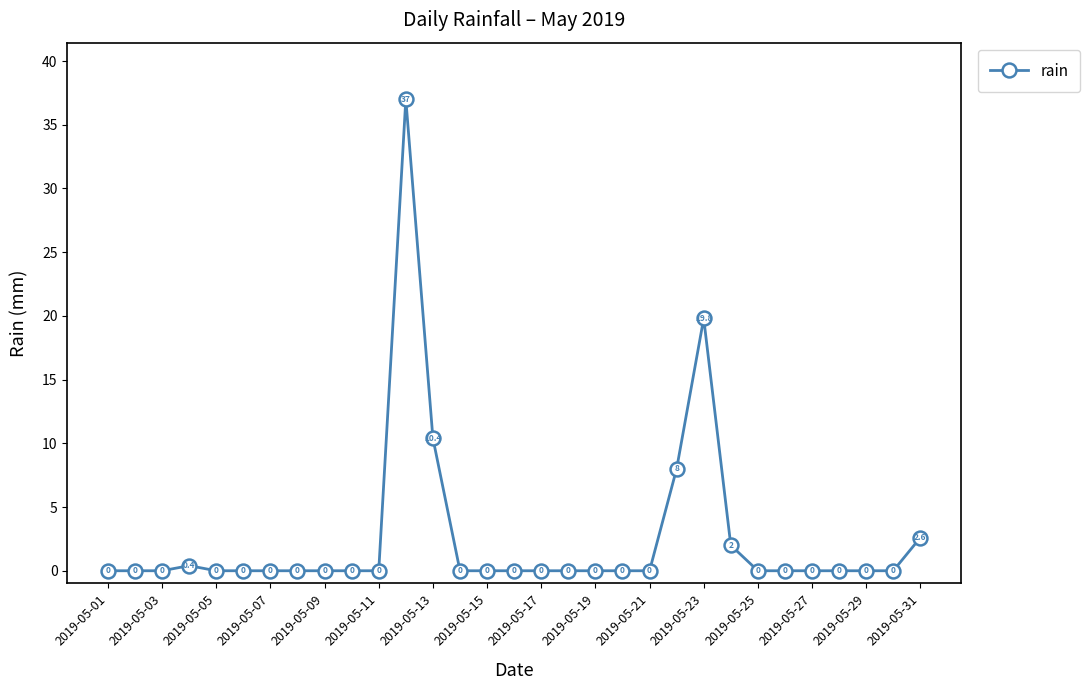

Reading left to right, list all the values displayed in this chart.

0.0	0.0	0.0	0.4	0.0	0.0	0.0	0.0	0.0	0.0	0.0	37.0	10.4	0.0	0.0	0.0	0.0	0.0	0.0	0.0	0.0	8.0	19.8	2.0	0.0	0.0	0.0	0.0	0.0	0.0	2.6